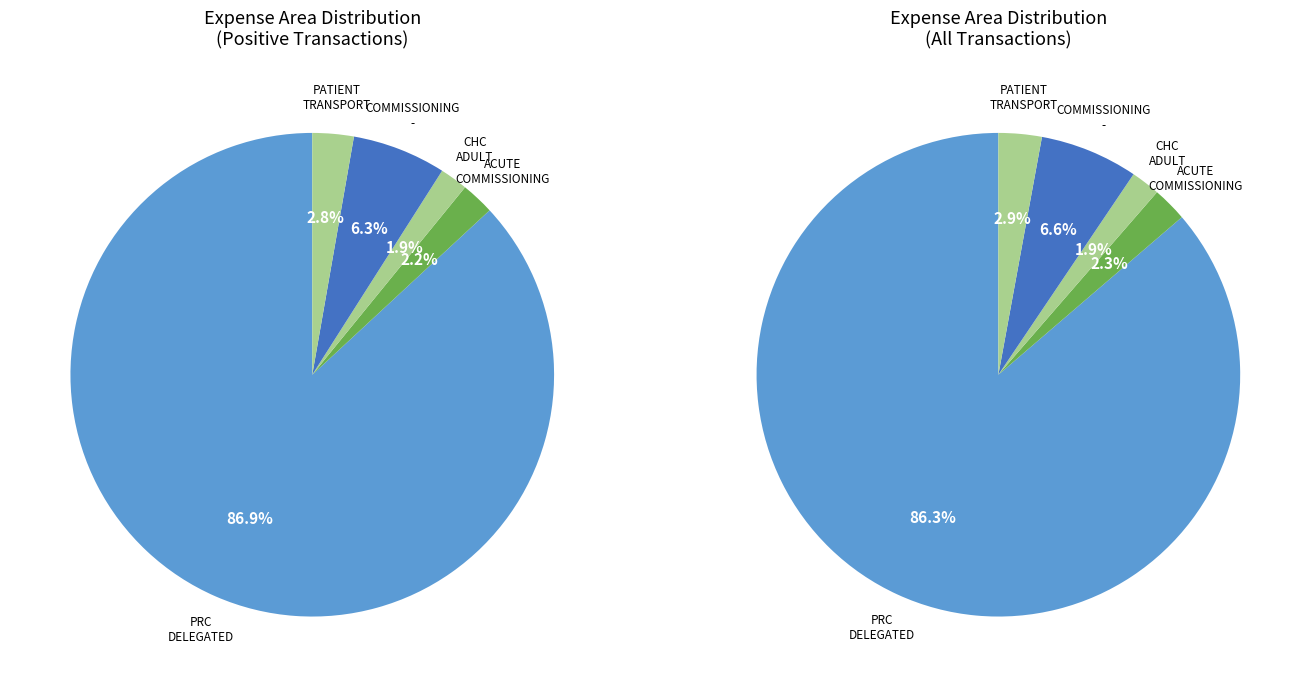

To the nearest percent, what is the average slice percentage?

20%